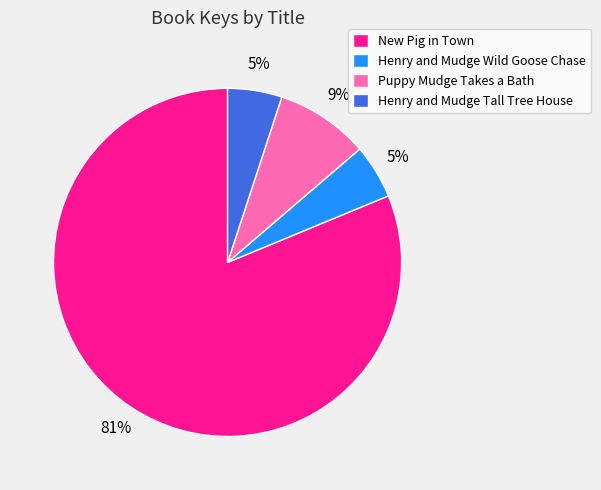

The Puppy Mudge Takes a Bath slice represents 9% of the pie. True or false?

True